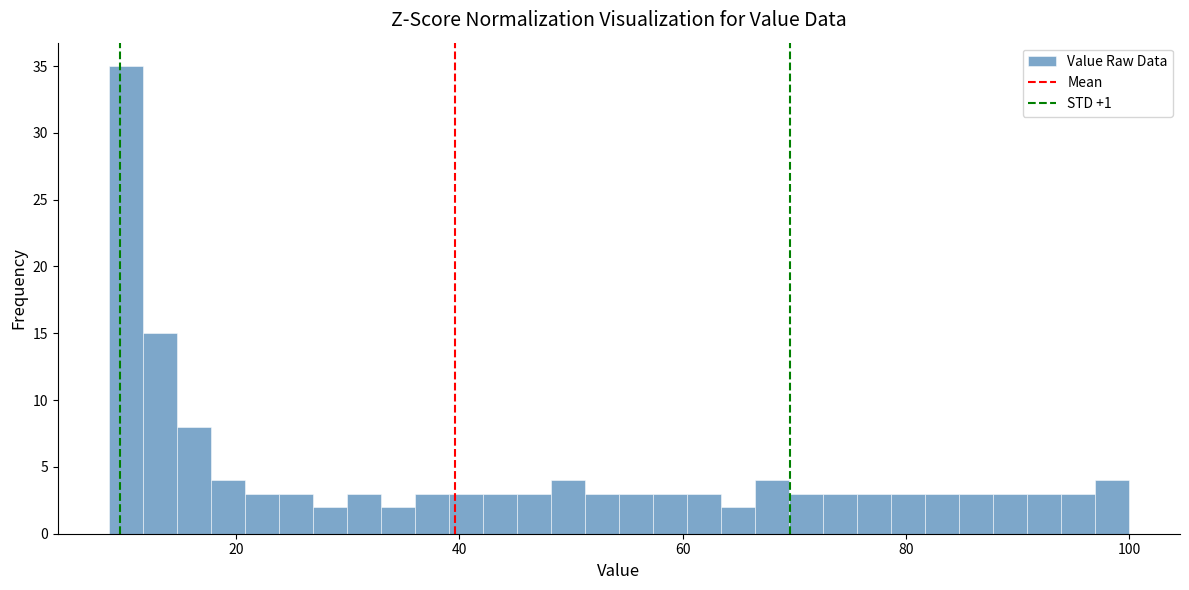

Read against the x-axis, roughly where is the centre of the tallest bar?

10